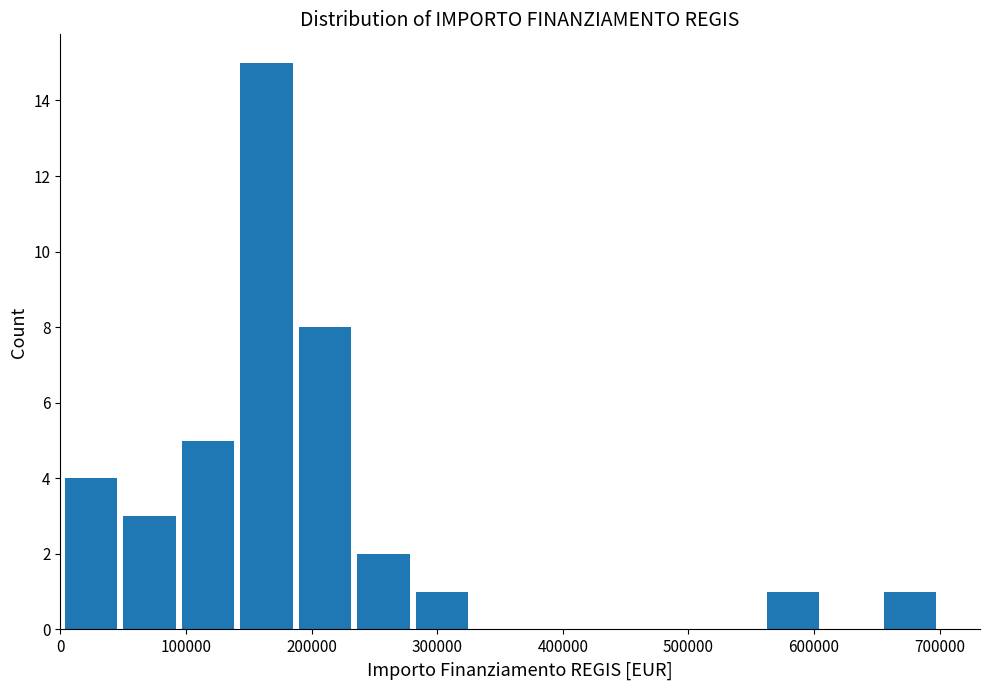

How tall is the bar that spans 90000 to 140000 on the x-axis? Neither the bar edges nor the heights are printed on the chart, so give them approximately, as read against the axes.

5